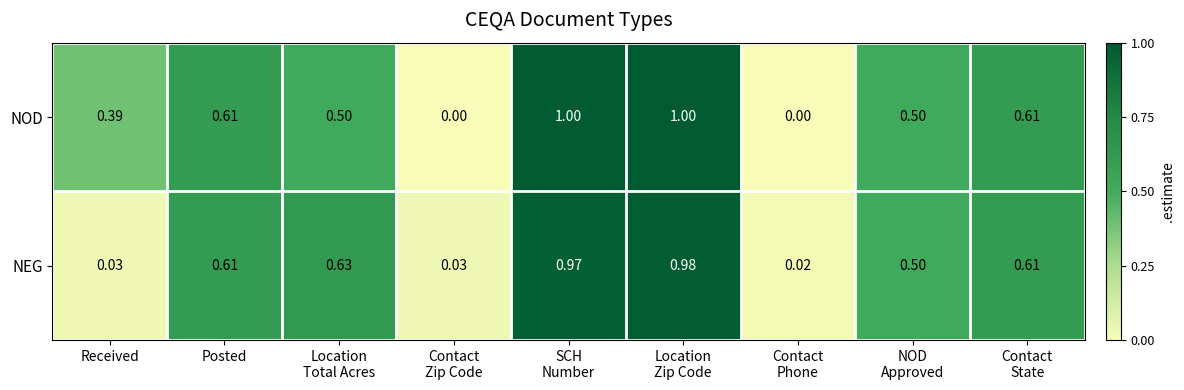

At Location
Total Acres, list the series in order from largest to smallest.

NEG, NOD